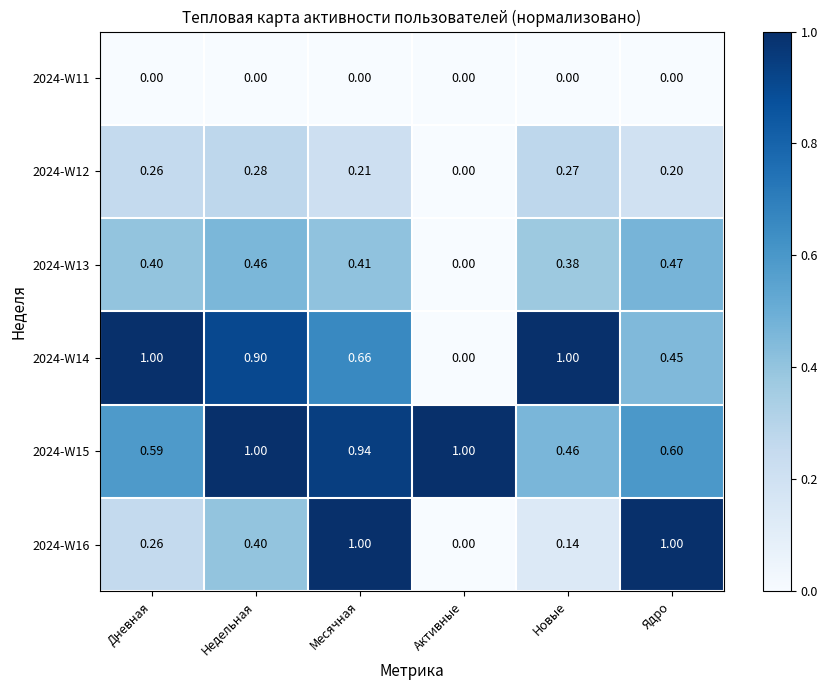

Is the value of 2024-W13 at Месячная greater than the value of 2024-W11 at Новые?

Yes